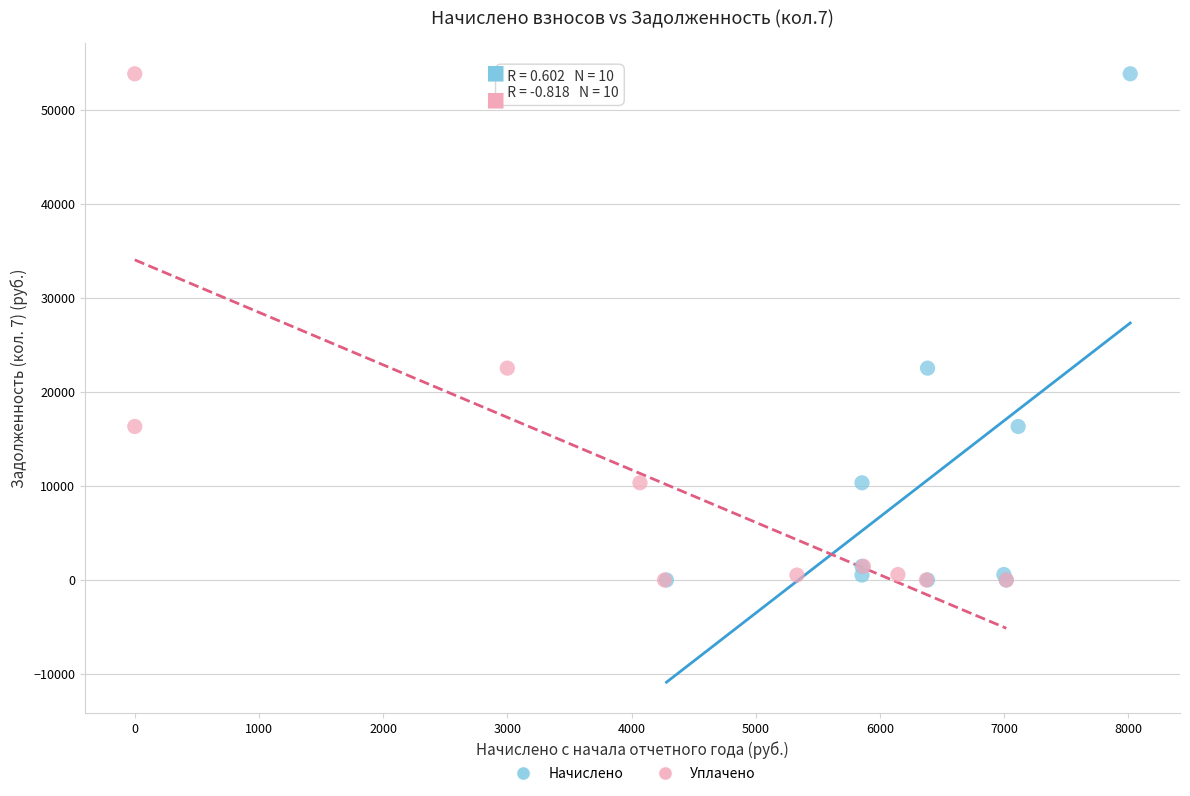

What are all the series names shown in the legend?

Начислено, Уплачено